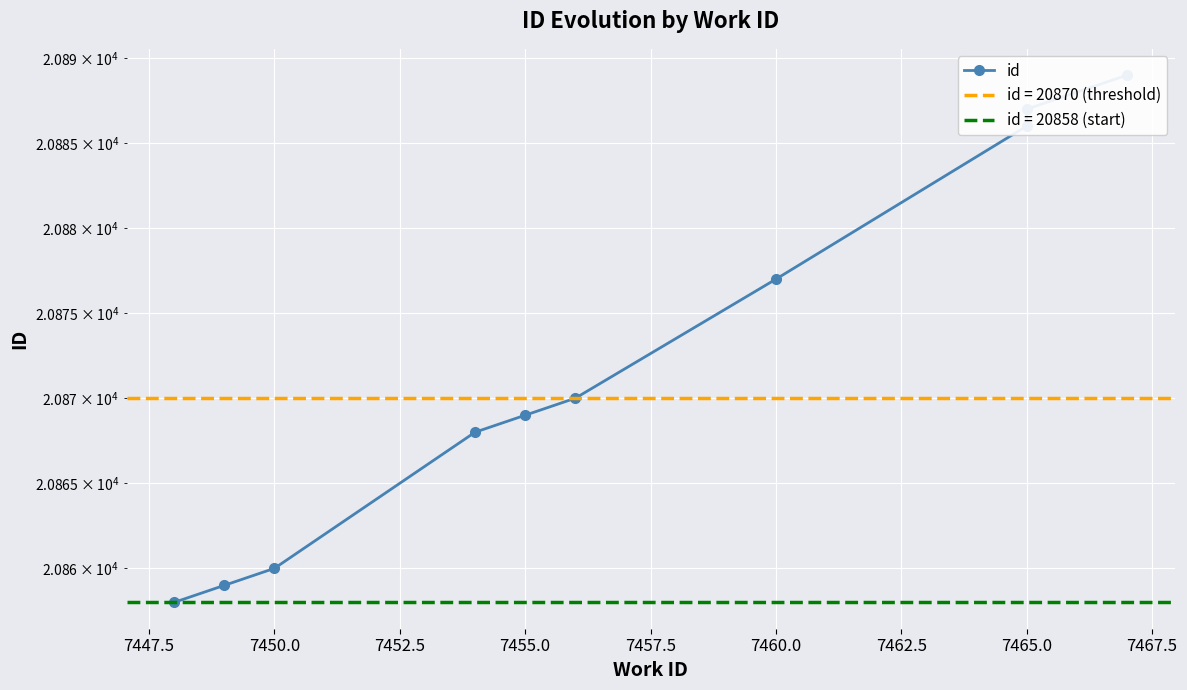

What is the value of the 8th point from the left?

20886